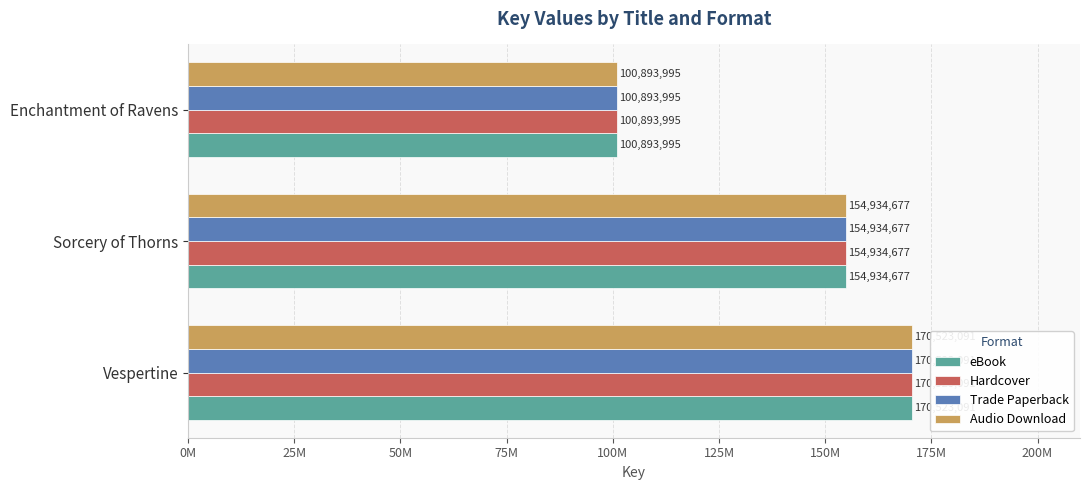

What is the value of the Trade Paperback bar at the 1st from the left?

170523091